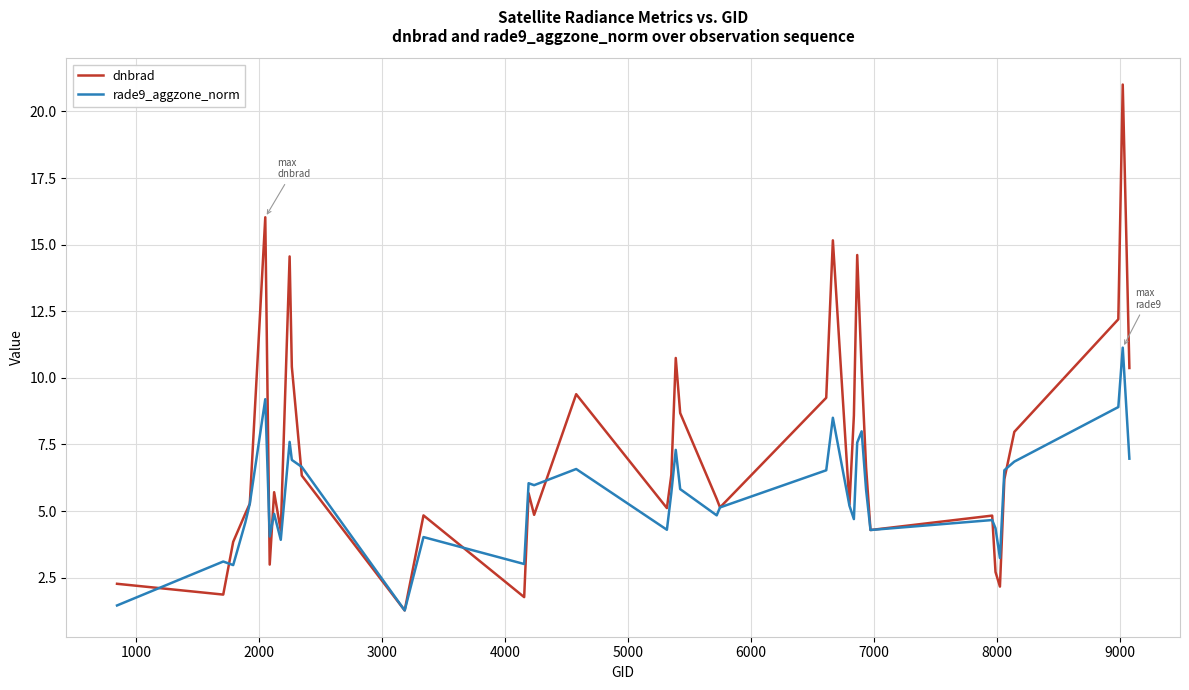

Rank the series by their maximum value, from lowest to highest.

rade9_aggzone_norm, dnbrad